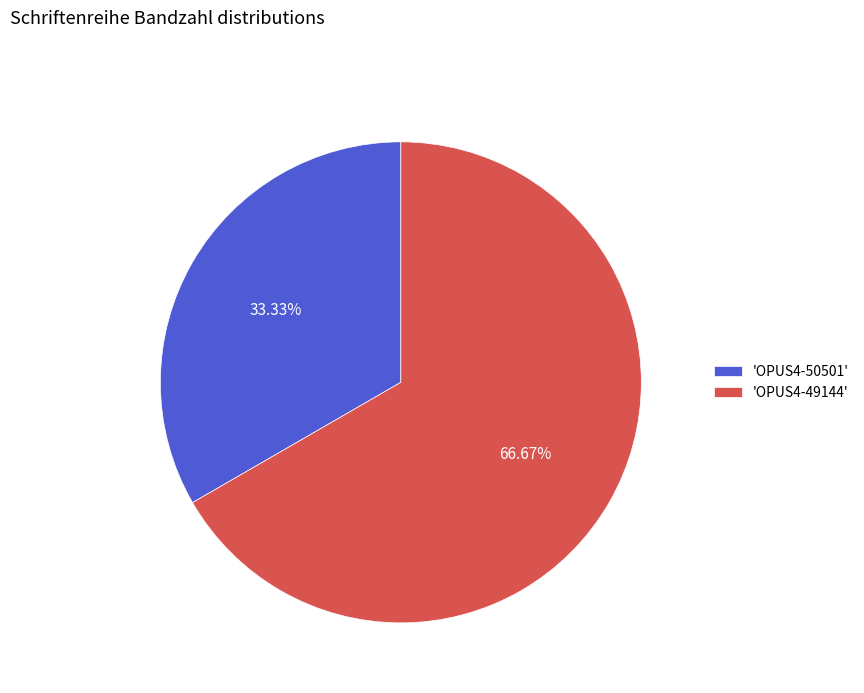

What is the smallest slice in the pie chart?

'OPUS4-50501'